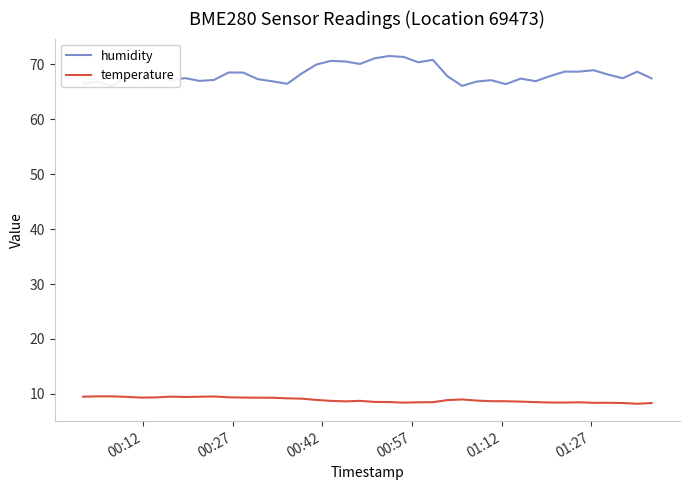

What is the value of the temperature point at the 36th from the left?

8.4